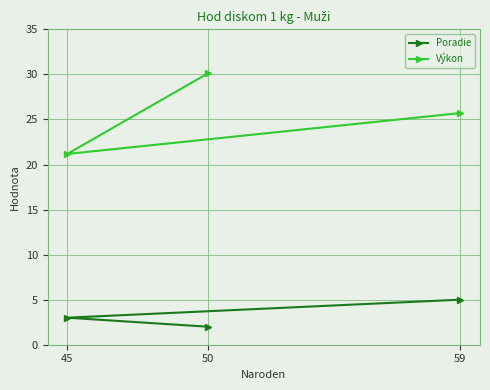

How many lines are shown in the chart?

2